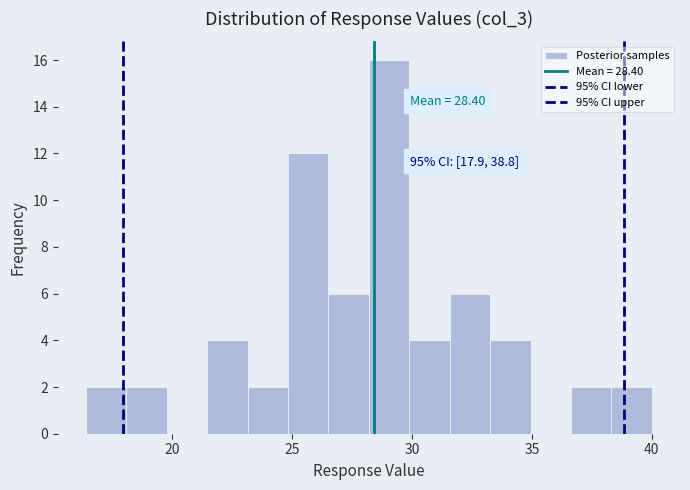

Read against the x-axis, roughly where is the centre of the tallest bar?

29.0